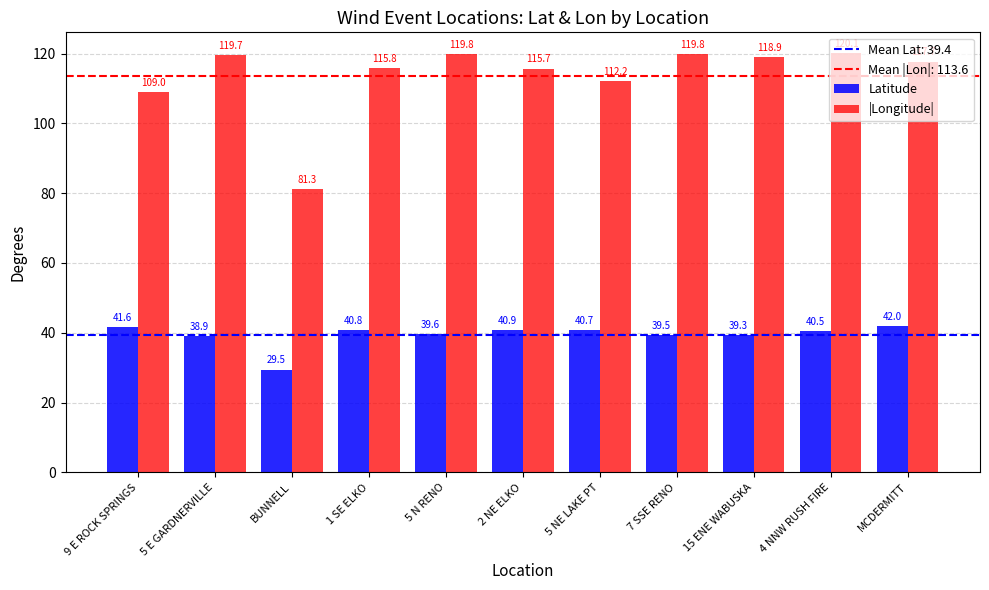

At which category does the chart reach its peak across all series?

4 NNW RUSH FIRE